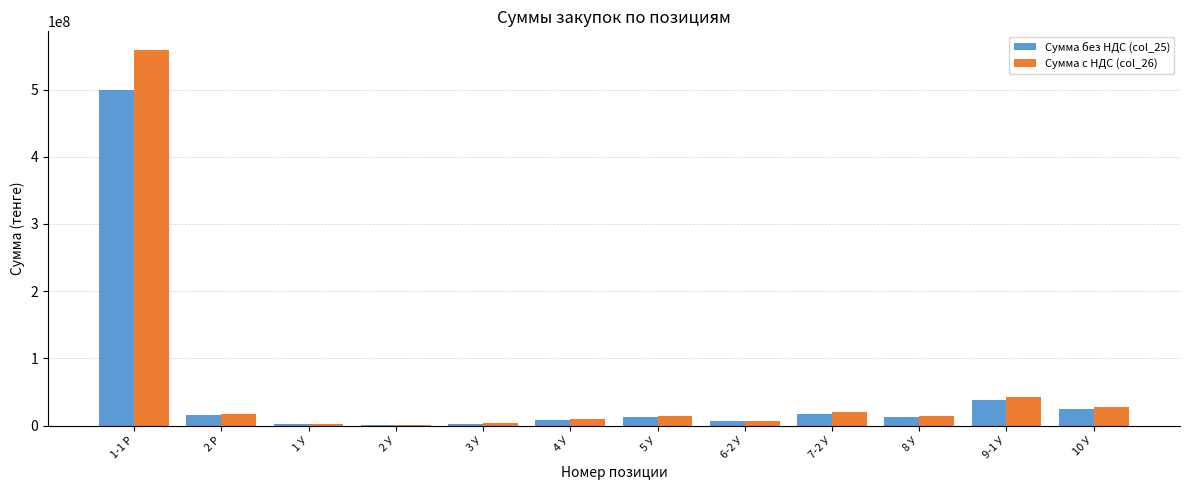

True or false: Сумма без НДС (col_25) has a value of 12870535.7 at 5 У.

True